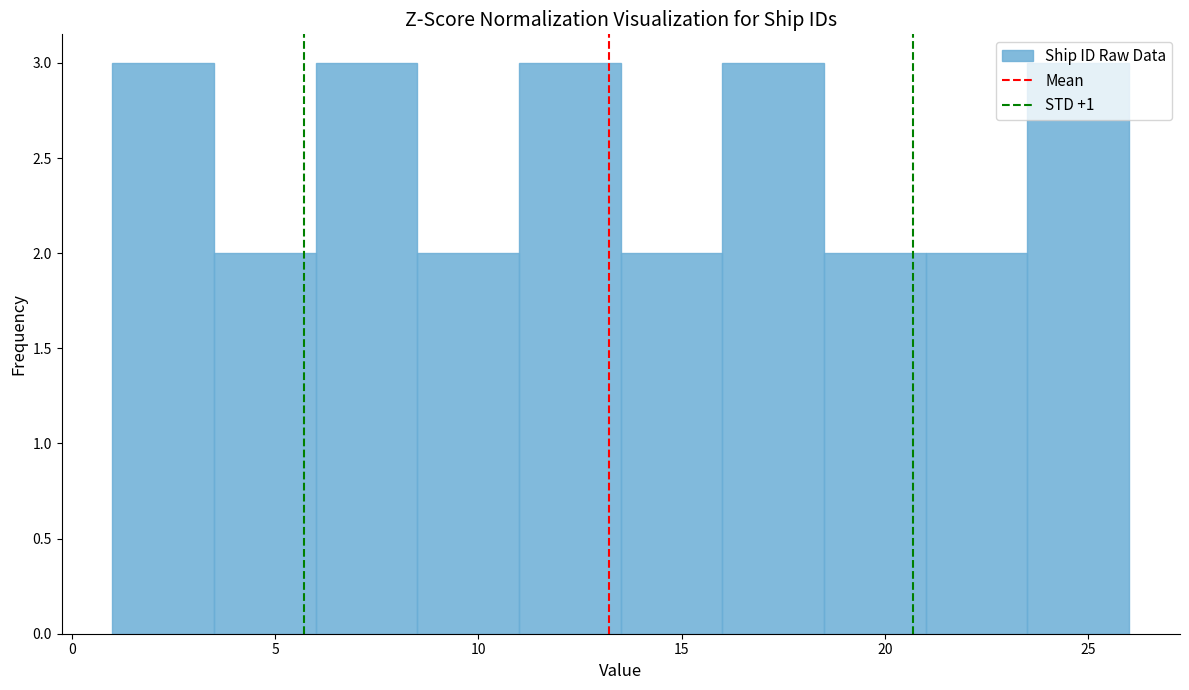

How tall is the bar that spans 3.5 to 6.0 on the x-axis? The values are not printed on the chart, so give them approximately, as read against the axis.

2